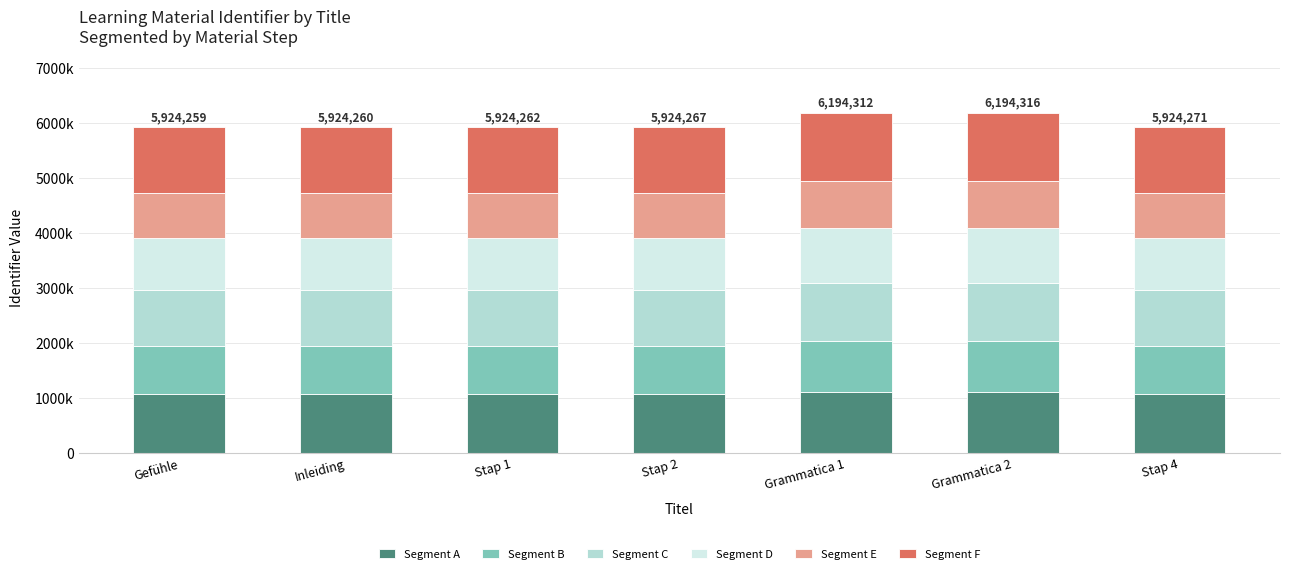

The Segment B series shows 888639.3 at Stap 1. True or false?

True